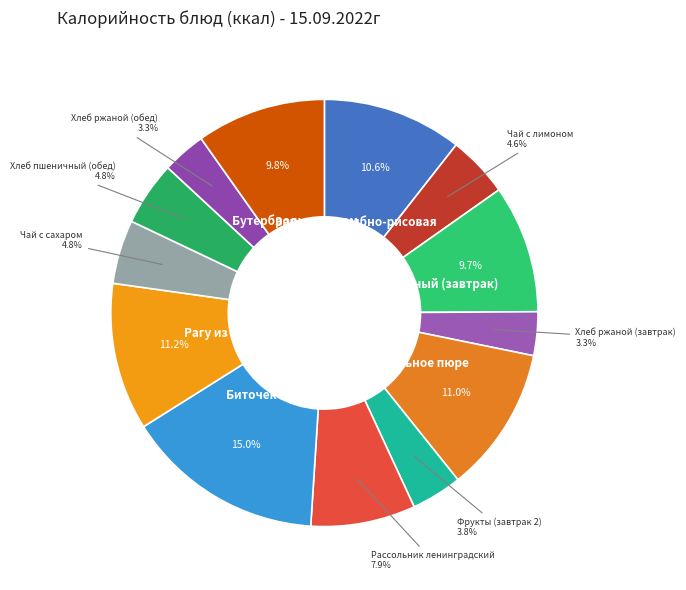

How many segments does this pie chart have?

13